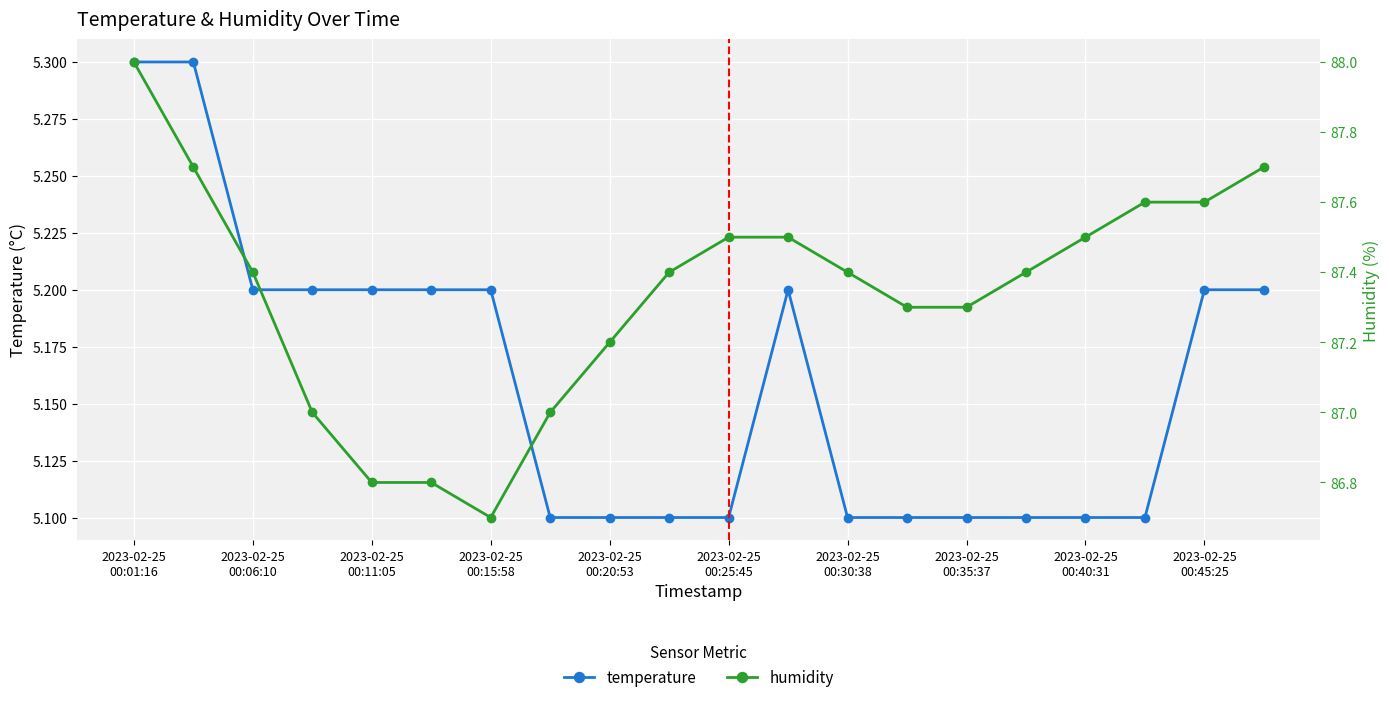

Rank the series at 13 from lowest to highest value.

temperature, humidity